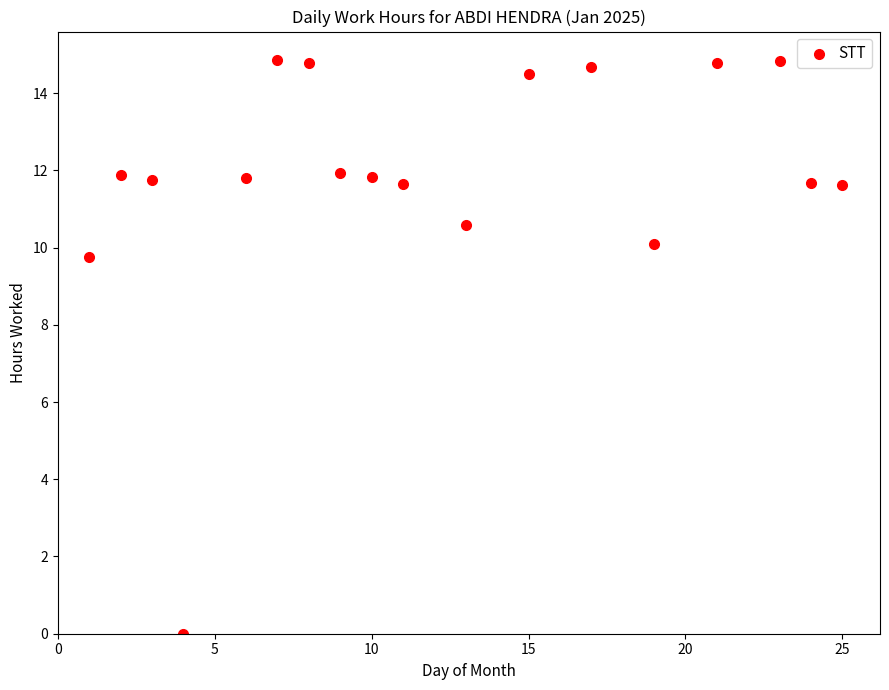

What Y value in the scatter plot is closest to 7?

9.8